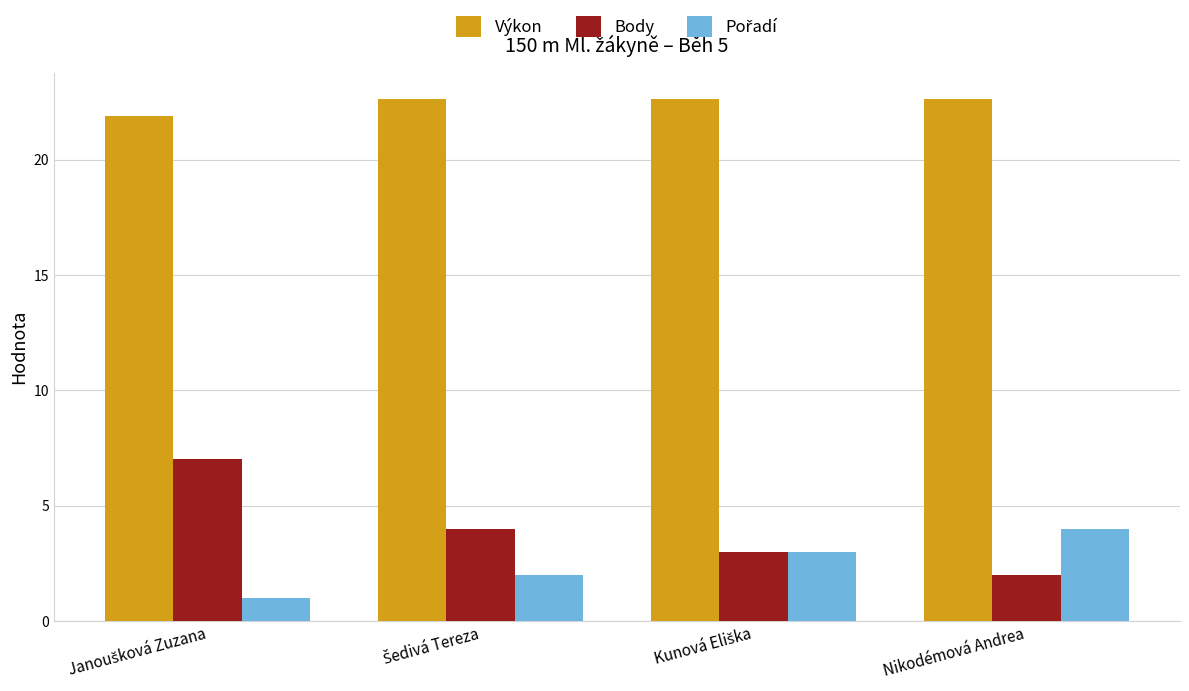

What position from the left is Nikodémová Andrea?

4